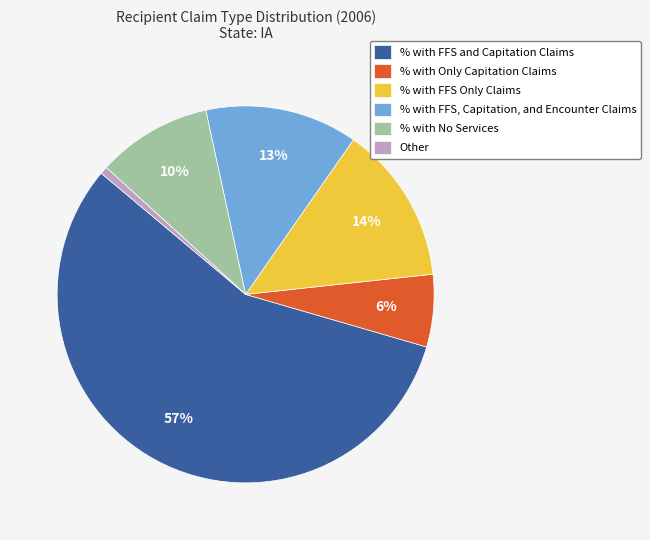

Combined, do Other and % with FFS Only Claims account for over 50%?

No